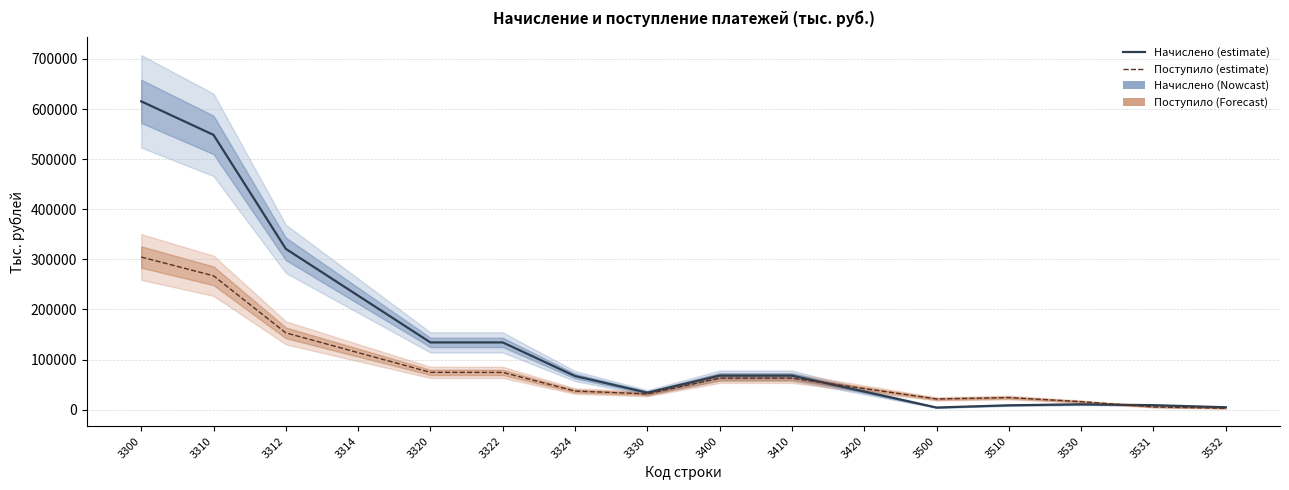

Is it true that Начислено (estimate) equals 2361.0 at 3532?

False